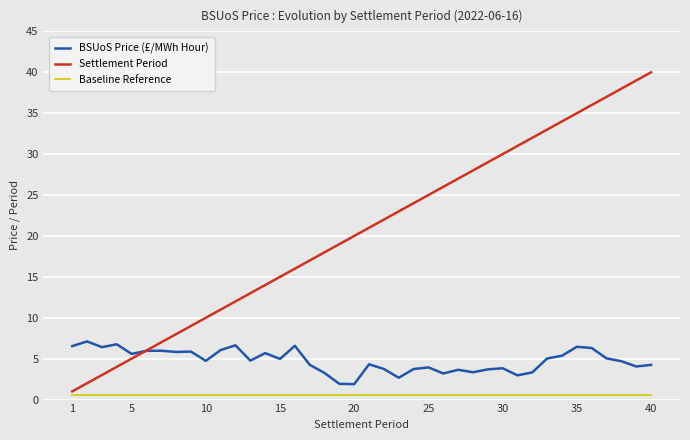

List the series in order of their overall mean, lowest first.

Baseline Reference, BSUoS Price (£/MWh Hour), Settlement Period